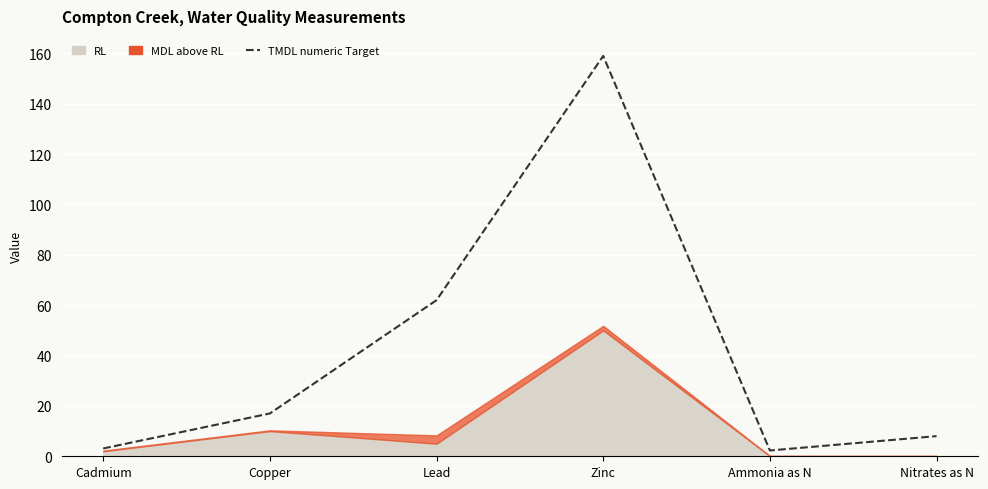

What is the label of the 2nd point from the right?

Ammonia as N